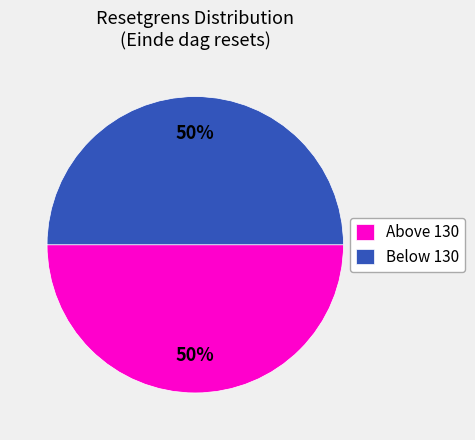

To the nearest percent, what portion does Below 130 represent?

50%